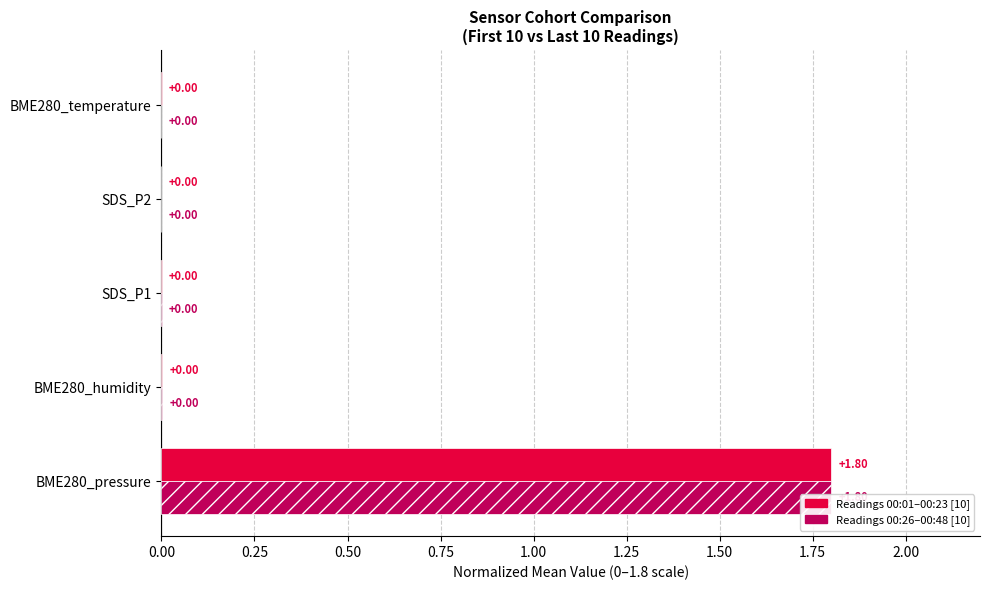

Which series has the largest range (max minus min)?

Readings 00:01–00:23 [10]